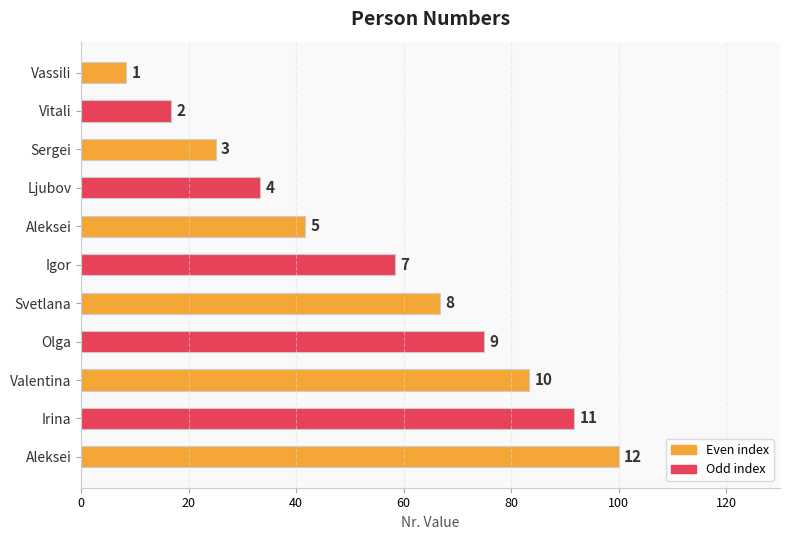

What is the average value?

54.5